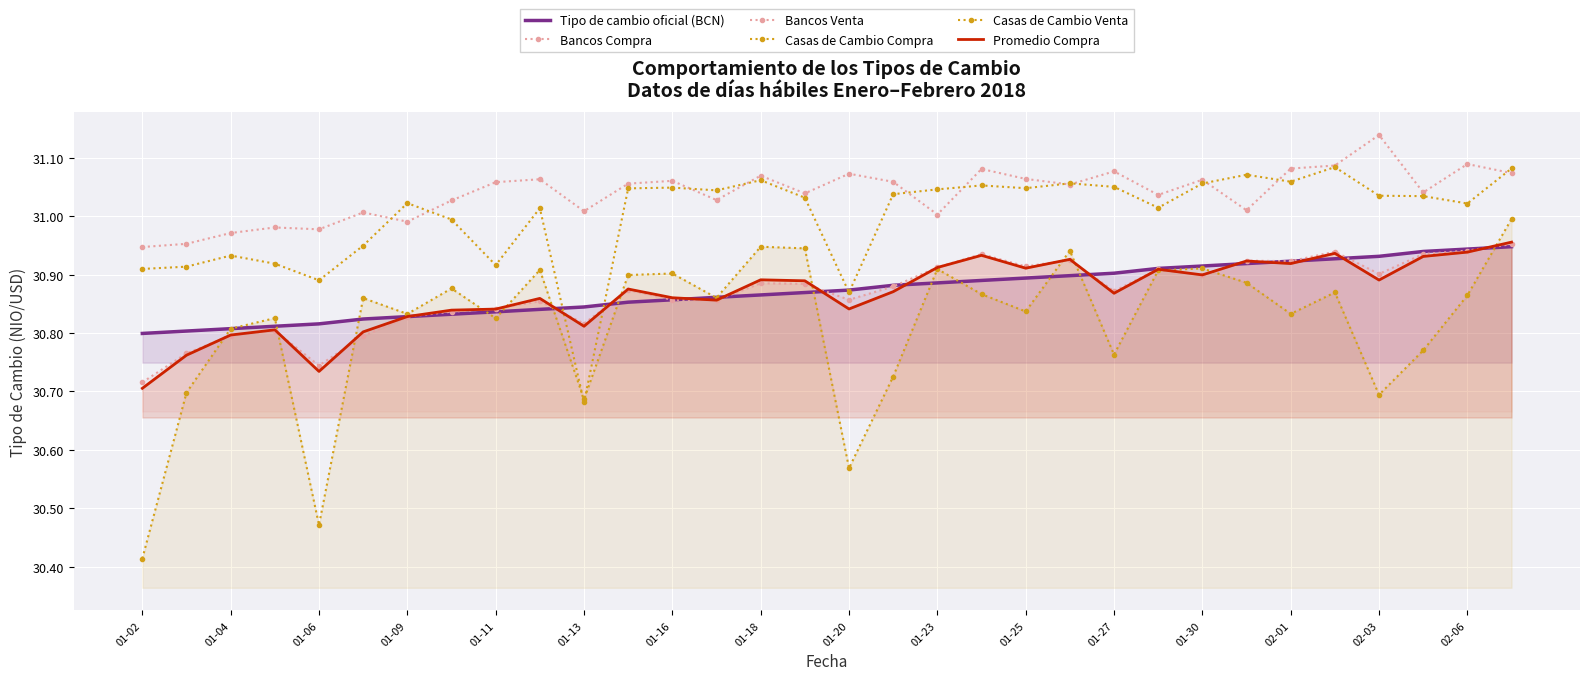

What is the sum of the Bancos Compra values at 01-27 and 01-13?

61.7